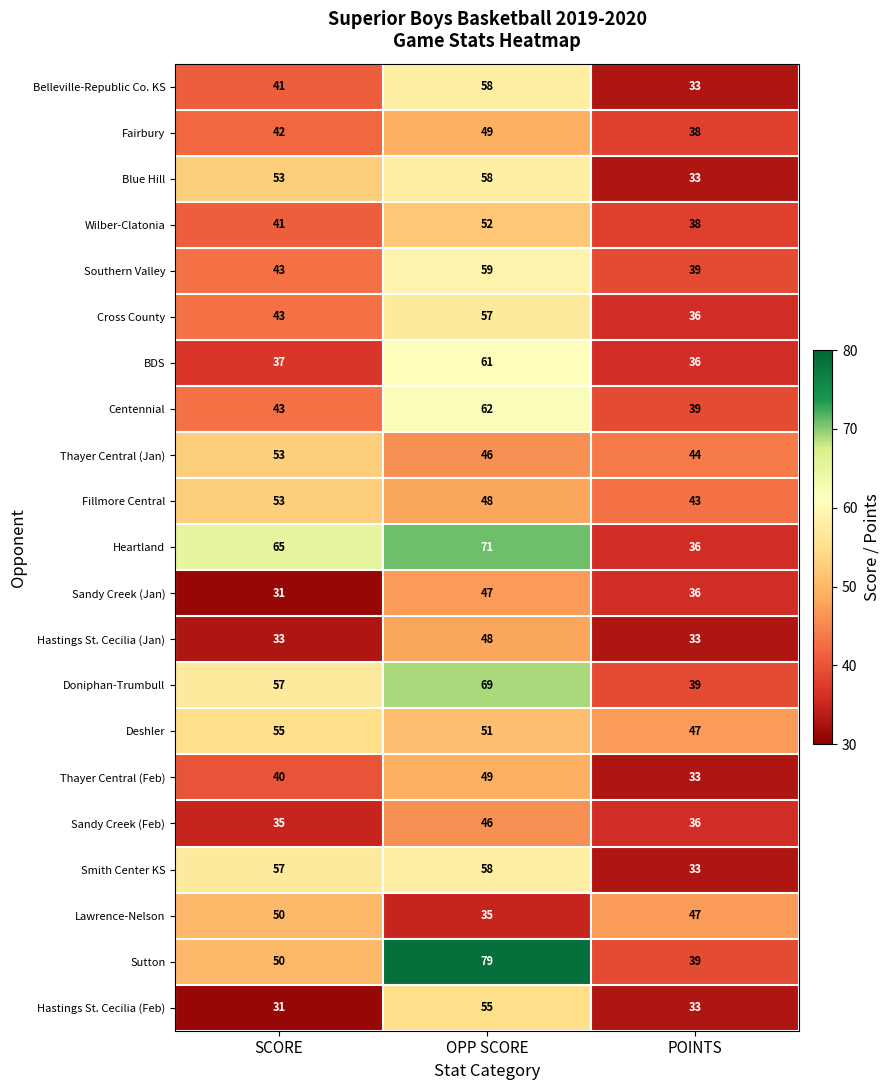

What is the difference between the maximum and minimum values in the BDS series?

25